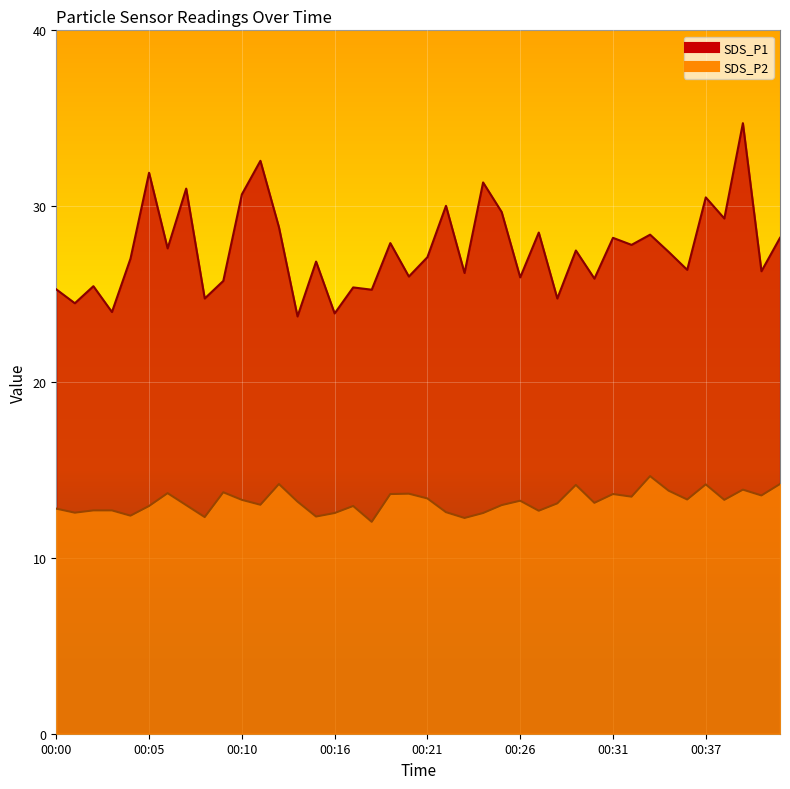

Where is the first local minimum for SDS_P2?

00:01